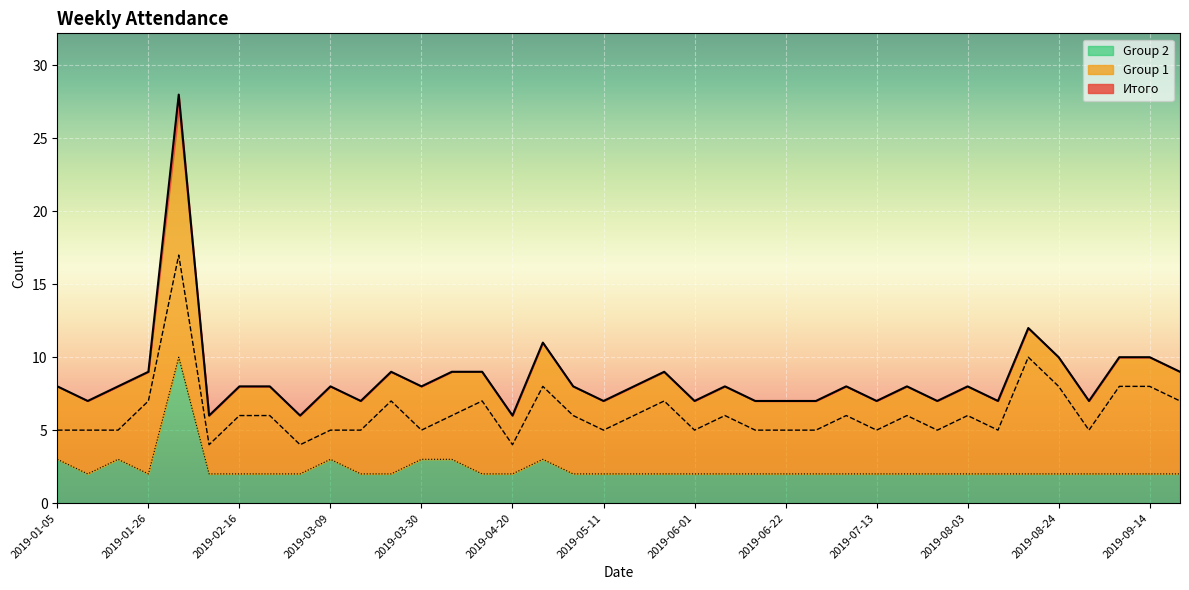

What is the difference between the Итого values at 2019-04-20 and 2019-02-02?

22